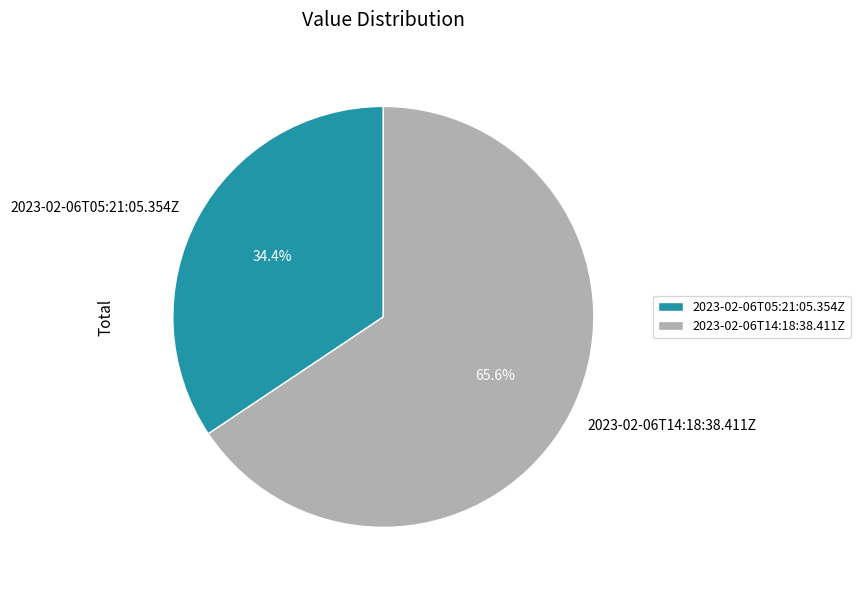

The 2023-02-06T05:21:05.354Z slice represents 24% of the pie. True or false?

False